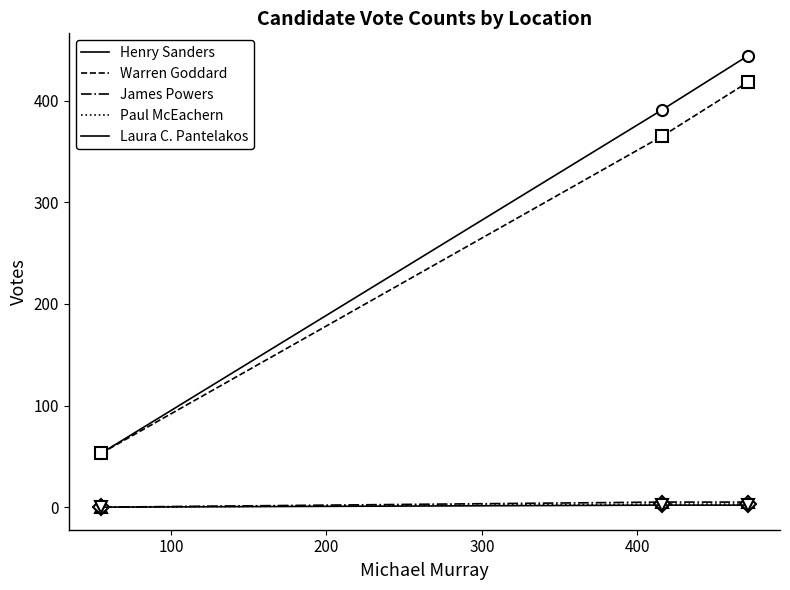

Rank the series by their maximum value, from highest to lowest.

Henry Sanders, Warren Goddard, James Powers, Paul McEachern, Laura C. Pantelakos